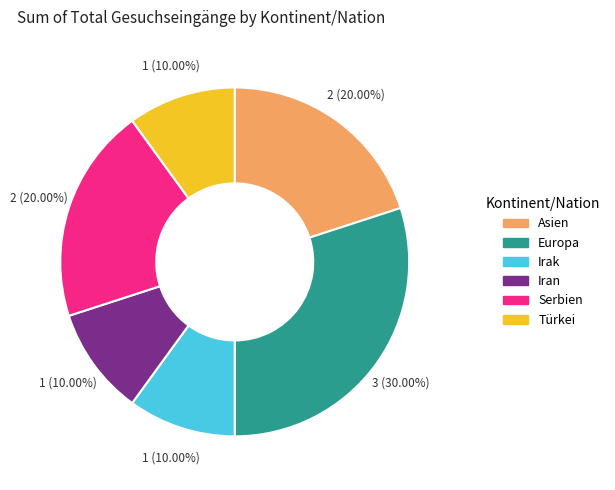

Does any single category account for the majority?

No